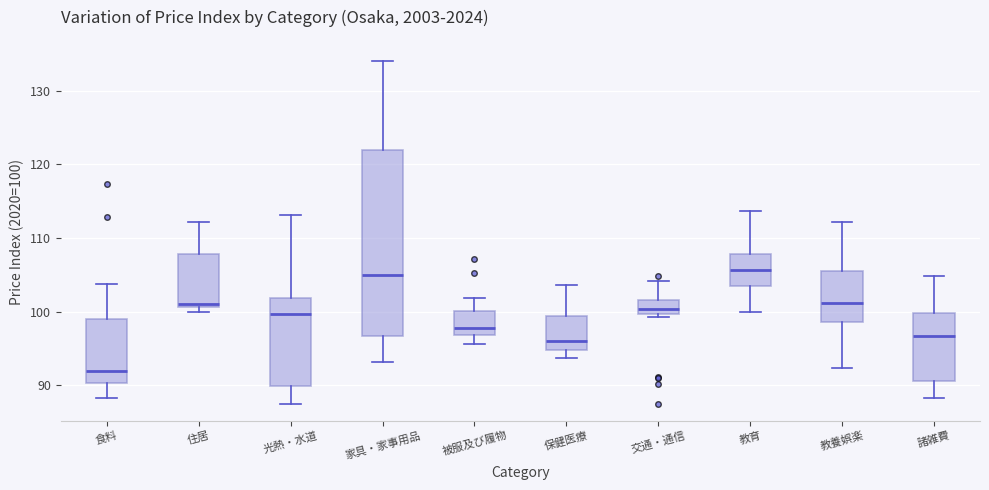

Reading left to right, transcribe this box plot: for each box, give where its median line is, the range the box spans, and where its two whiskers end, as read against the y-axis. The values are not printed on the chart, so give them approximately, as read against the axis.

食料: median 92, box 90 to 99, whiskers 88 to 104
住居: median 101 (just above the box's lower edge), box 101 to 108, whiskers 100 to 112
光熱・水道: median 100, box 90 to 102, whiskers 88 to 113
家具・家事用品: median 105, box 97 to 122, whiskers 93 to 134
被服及び履物: median 98, box 97 to 100, whiskers 96 to 102
保健医療: median 96, box 95 to 99, whiskers 94 to 104
交通・通信: median 100 (inside the box), box 100 to 102, whiskers 99 to 104
教育: median 106, box 103 to 108, whiskers 100 to 114
教養娯楽: median 101, box 99 to 106, whiskers 92 to 112
諸雑費: median 97, box 91 to 100, whiskers 88 to 105